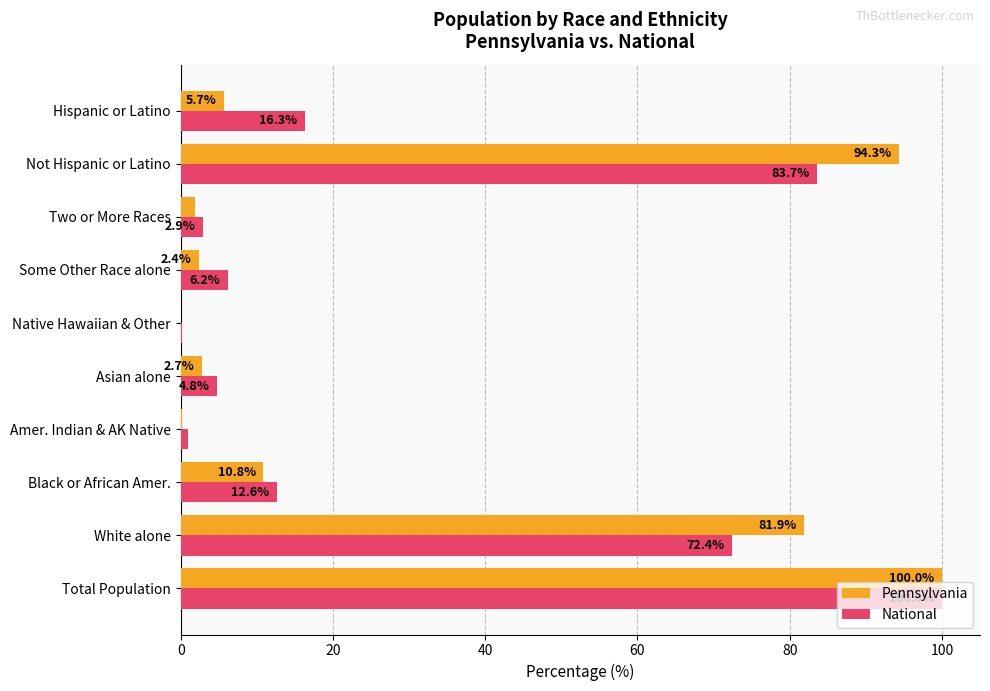

The value of Pennsylvania at Not Hispanic or Latino is 62.6. True or false?

False